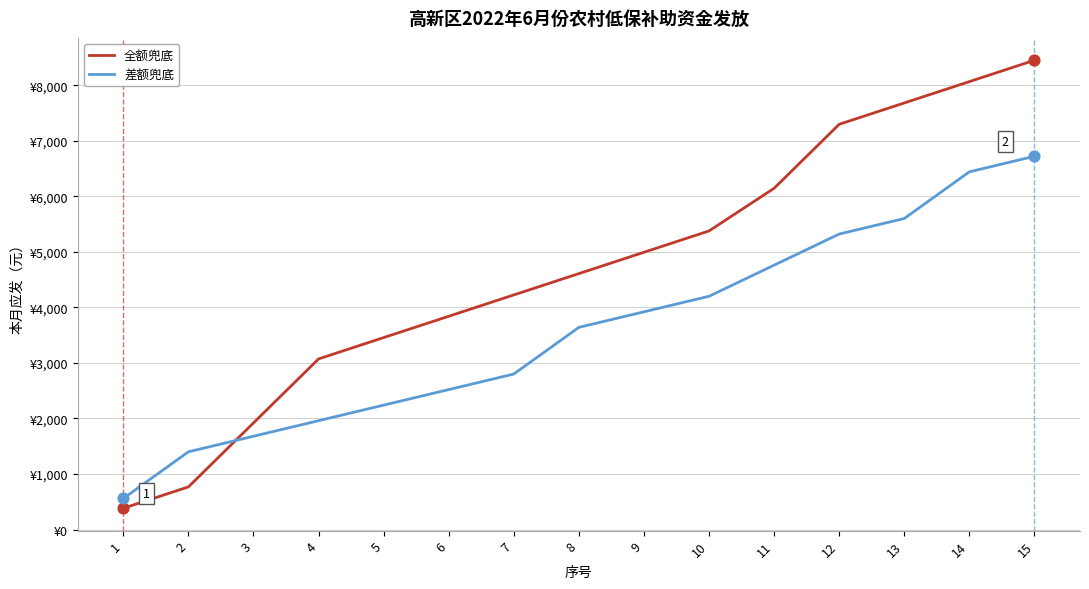

Which series has the largest total across all categories?

全额兜底